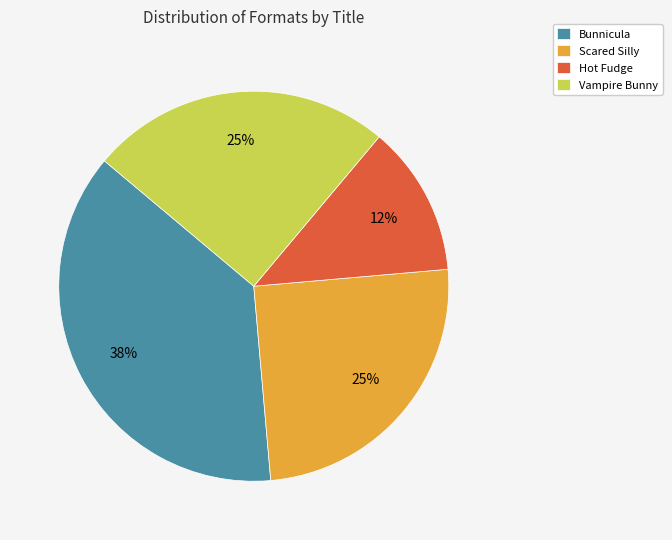

Is it true that Hot Fudge is 12% of the pie?

True